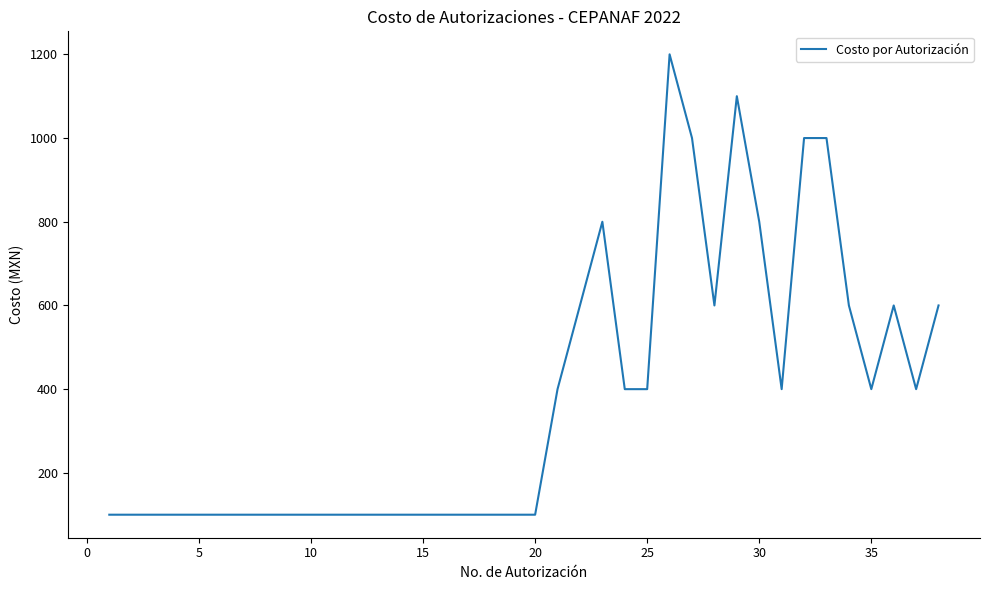

What is the greatest value displayed?

1200